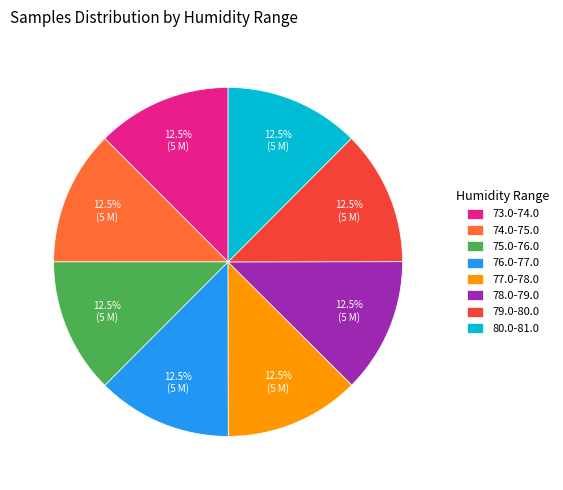

Is there any slice that represents more than half of the pie?

No